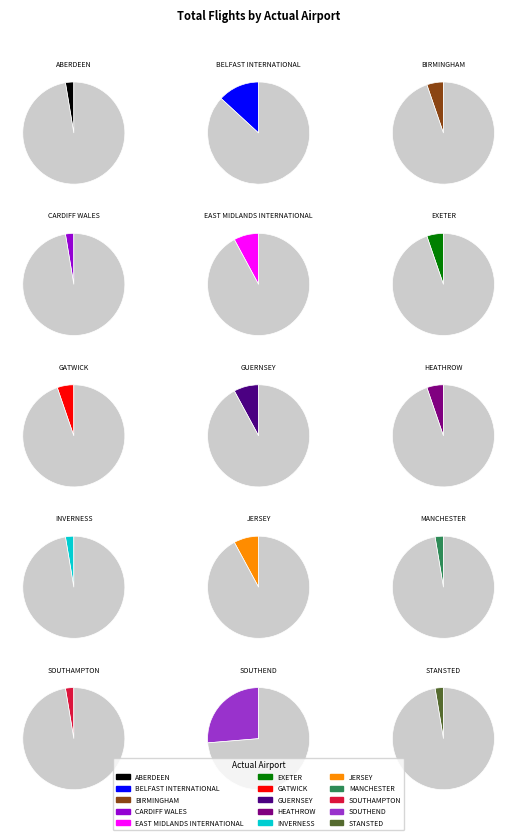

What is the change in value from EXETER to SOUTHAMPTON?

-1